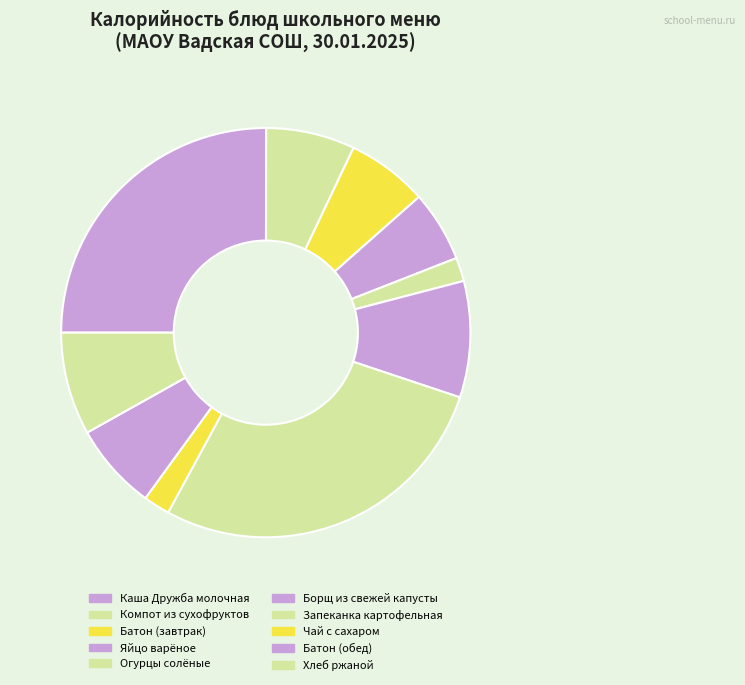

To the nearest percent, what is the difference between the Запеканка картофельная and Батон (завтрак) slice percentages?

21%